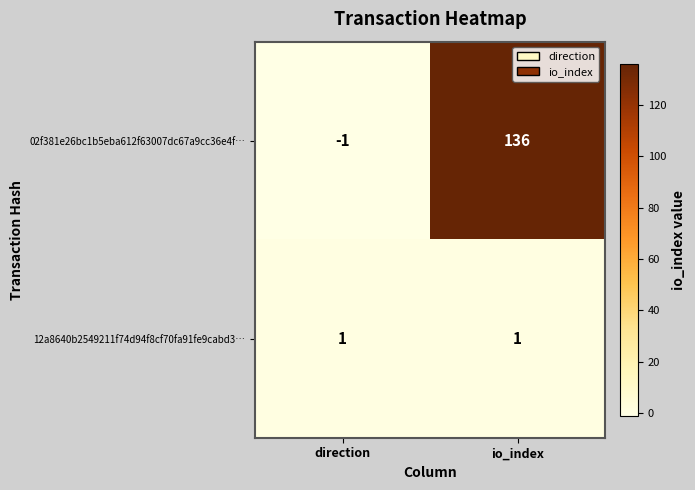

What is the maximum value shown in the chart?

136